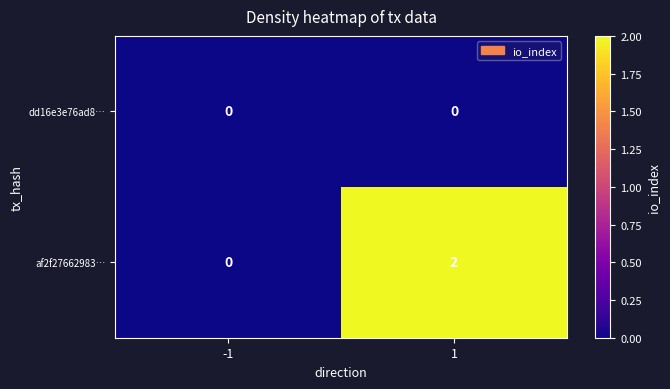

Which series has the largest total across all categories?

af2f27662983…